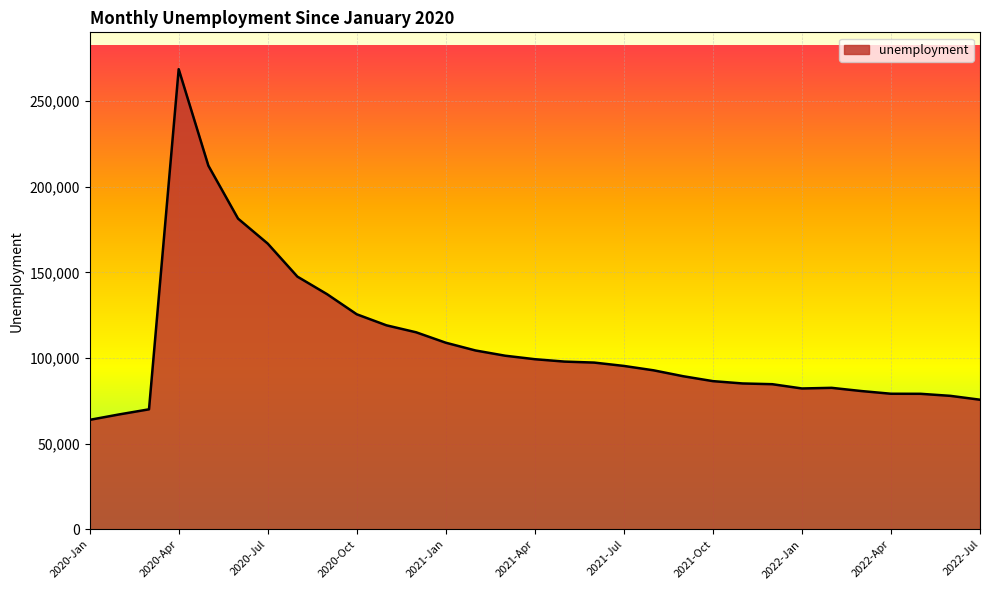

What is the greatest value displayed?

268537